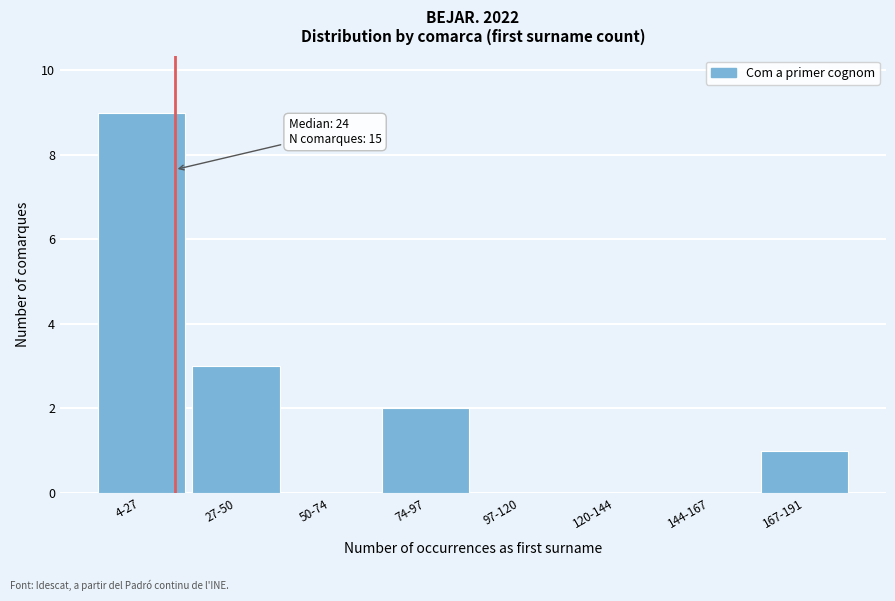

Reading right to left, transcribe all the data shown in this chart.

167-191=1	144-167=0	120-144=0	97-120=0	74-97=2	50-74=0	27-50=3	4-27=9